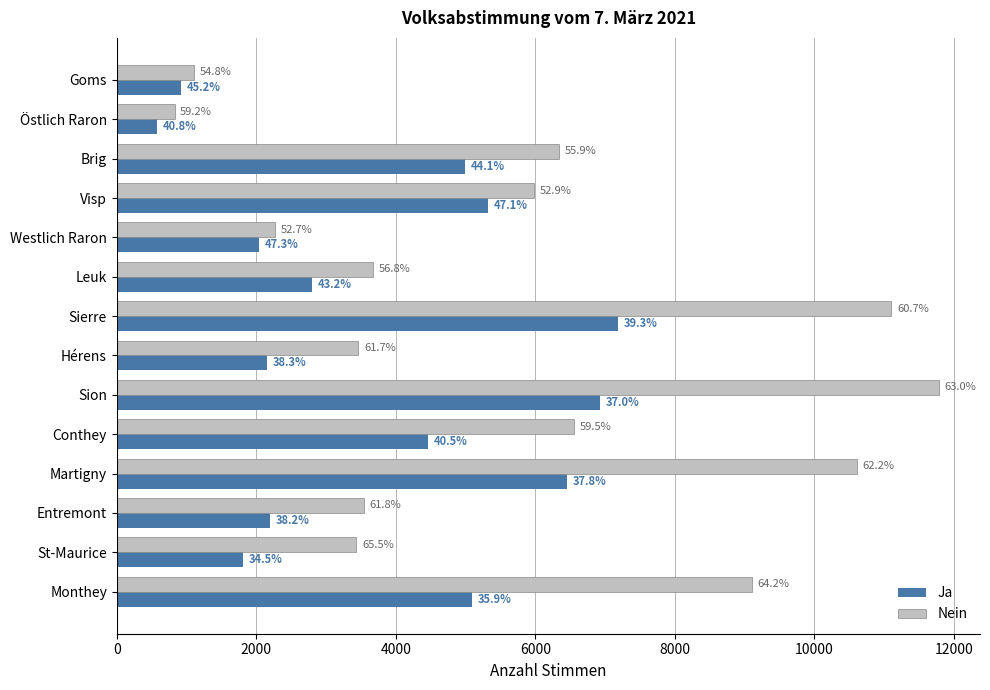

What are all the series names shown in the legend?

Ja, Nein